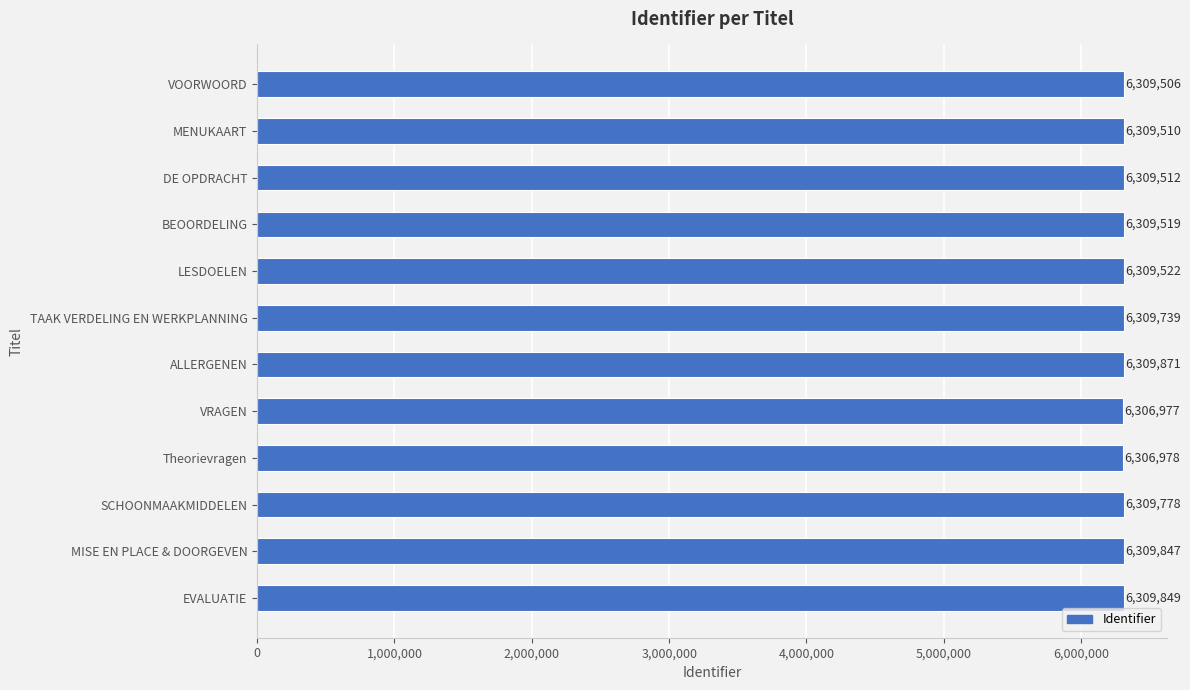

List the labels in order of value, largest first.

ALLERGENEN, EVALUATIE, MISE EN PLACE & DOORGEVEN, SCHOONMAAKMIDDELEN, TAAK VERDELING EN WERKPLANNING, LESDOELEN, BEOORDELING, DE OPDRACHT, MENUKAART, VOORWOORD, Theorievragen, VRAGEN